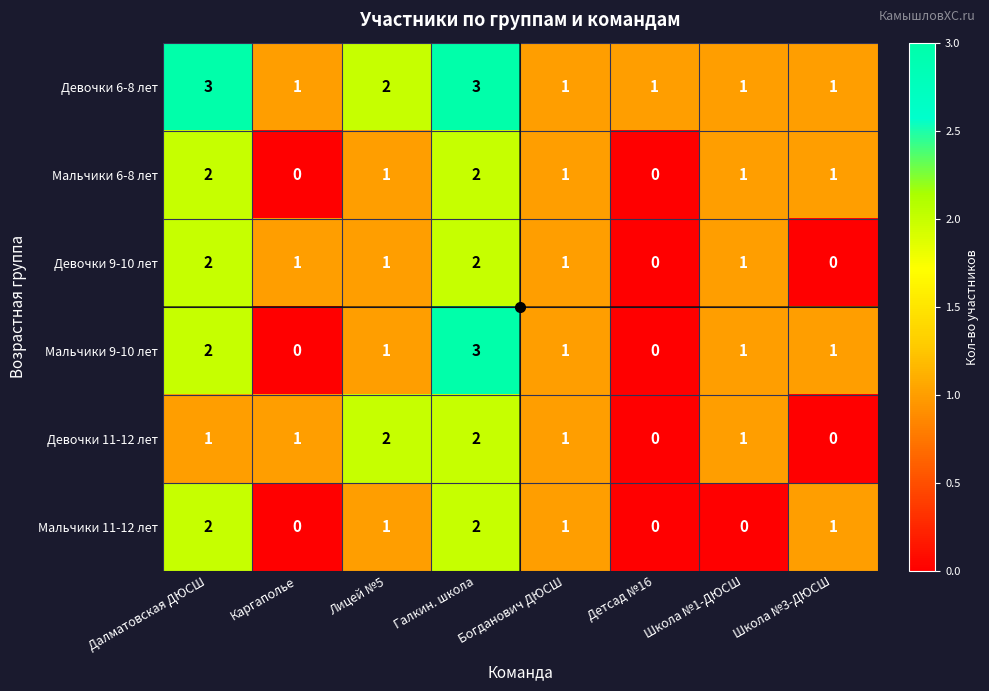

What is the maximum value shown in the chart?

3